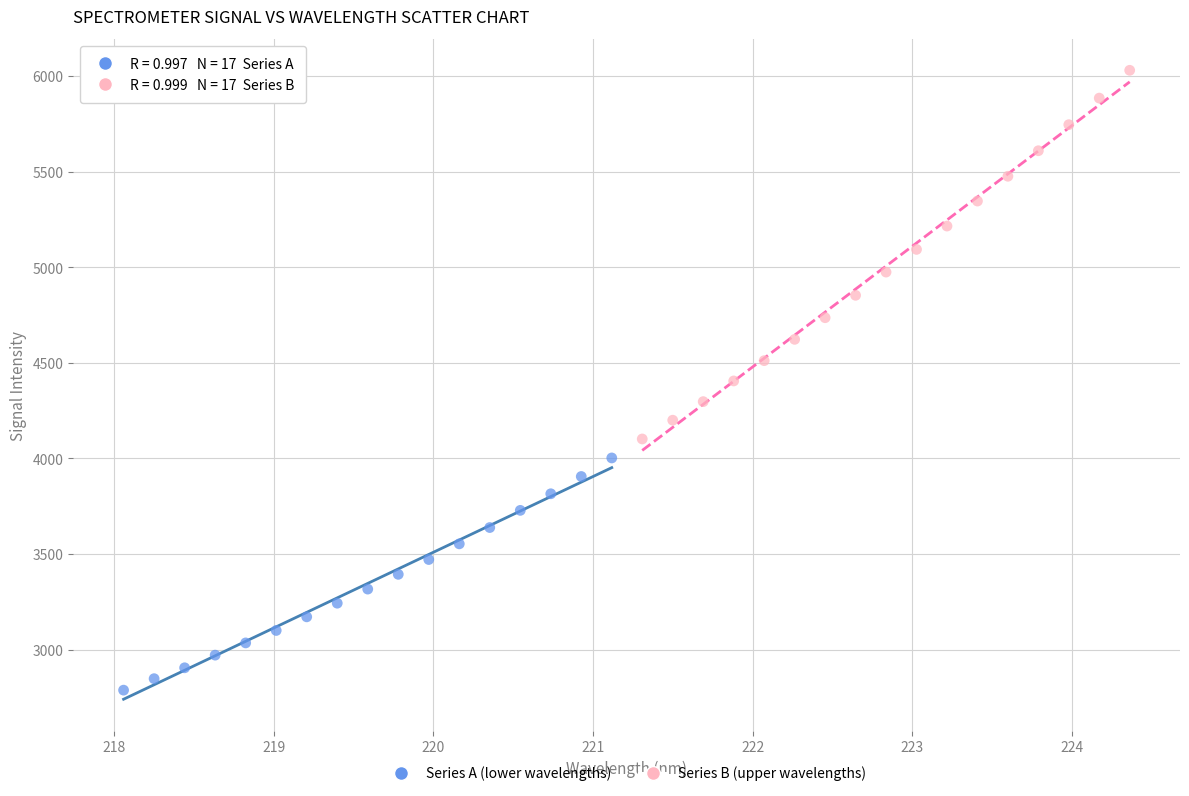

Which series reaches the maximum Y coordinate?

Series B (upper wavelengths)